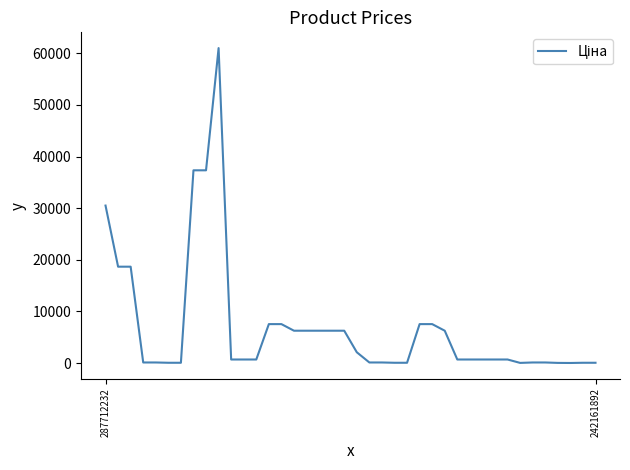

What is the greatest value displayed?

61024.7